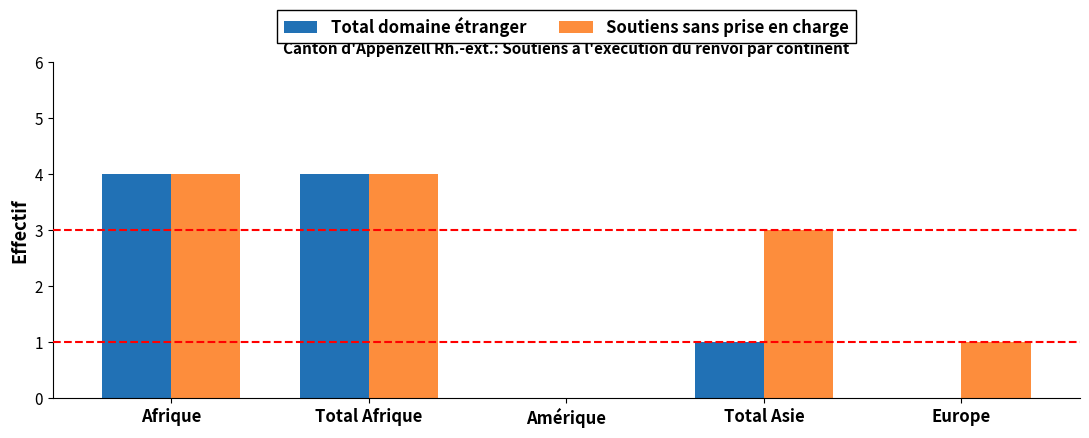

Reading left to right, what are all the values shown in this chart?

Total domaine étranger: 4	4	0	1	0
Soutiens sans prise en charge: 4	4	0	3	1